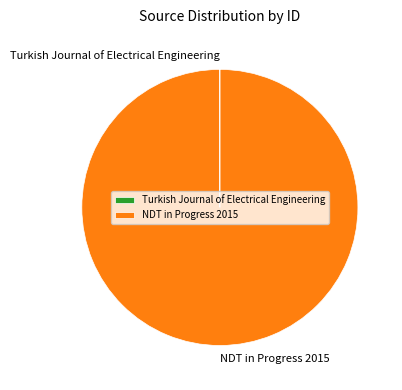

What is the majority slice?

NDT in Progress 2015